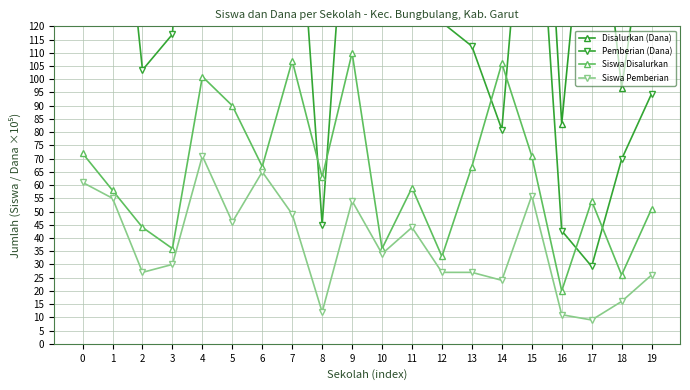

True or false: Siswa Pemberian and Siswa Disalurkan intersect in this chart.

False